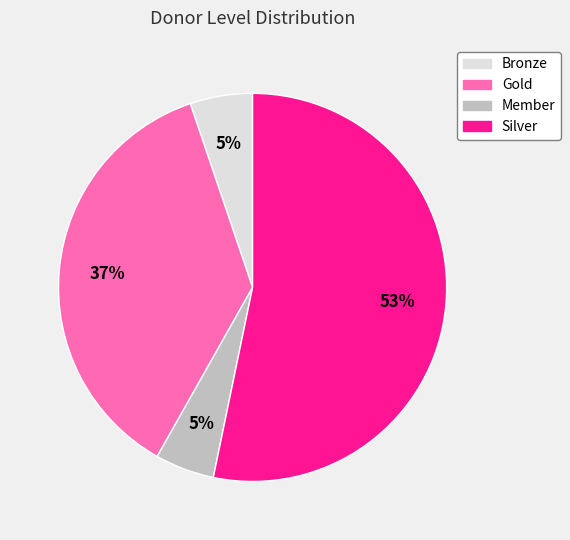

Combined, do Gold and Silver account for over 50%?

Yes